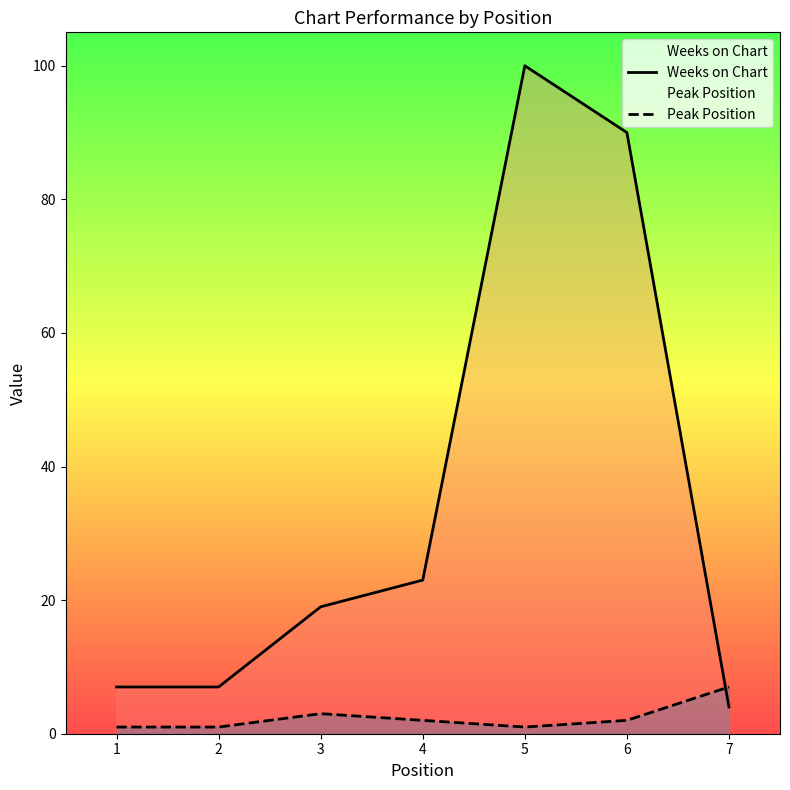

At which category does the chart reach its minimum across all series?

1